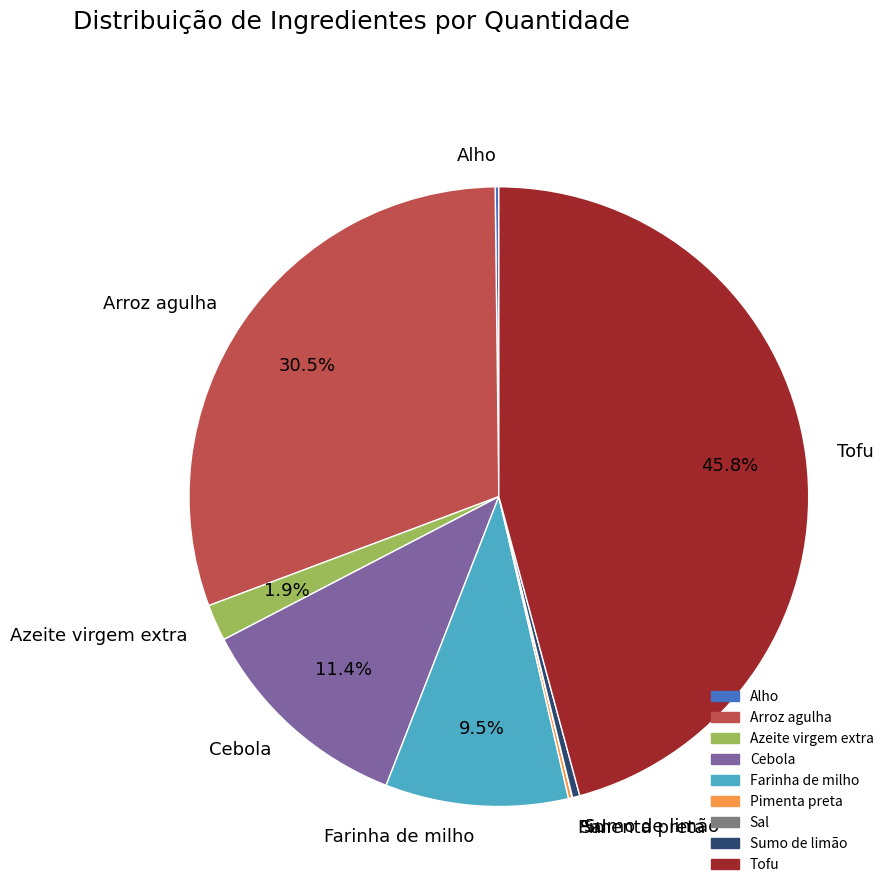

Is there a majority slice in this chart?

No